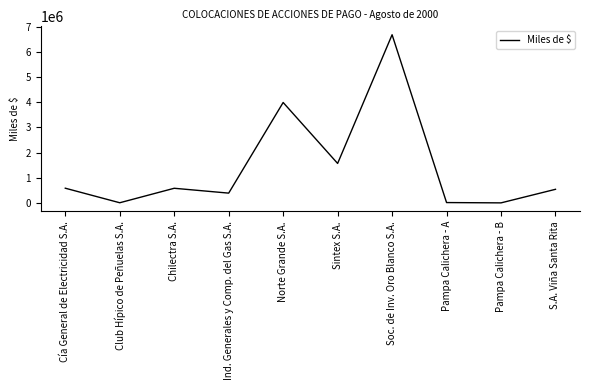

Where is the first local minimum?

Club Hípico de Peñuelas S.A.